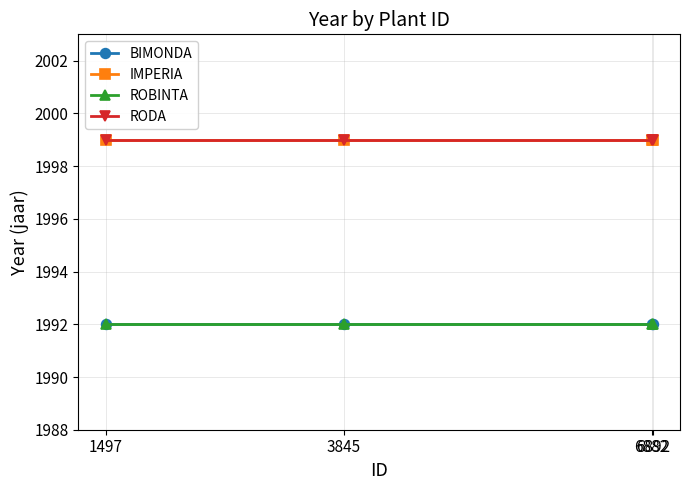

At how many categories does at least one series exceed 1995?

4